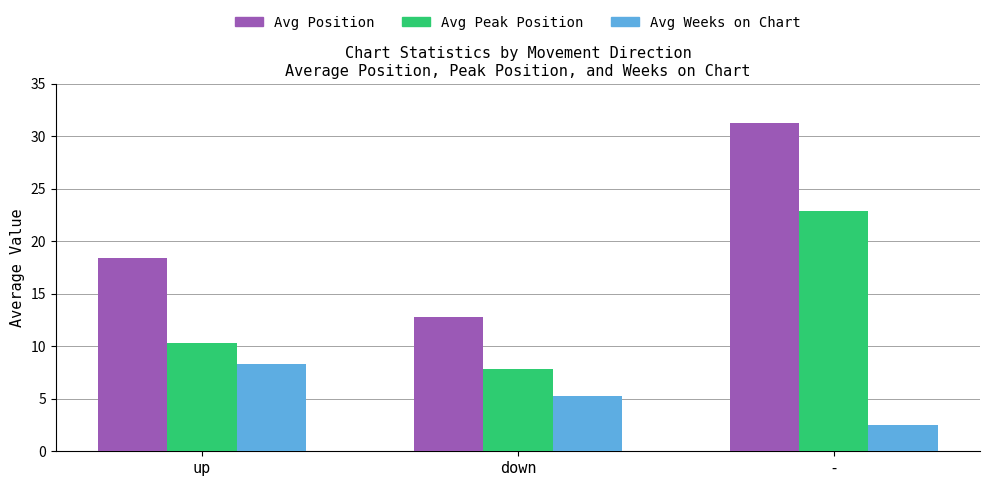

What is the sum of the Avg Weeks on Chart values at down and -?

7.8